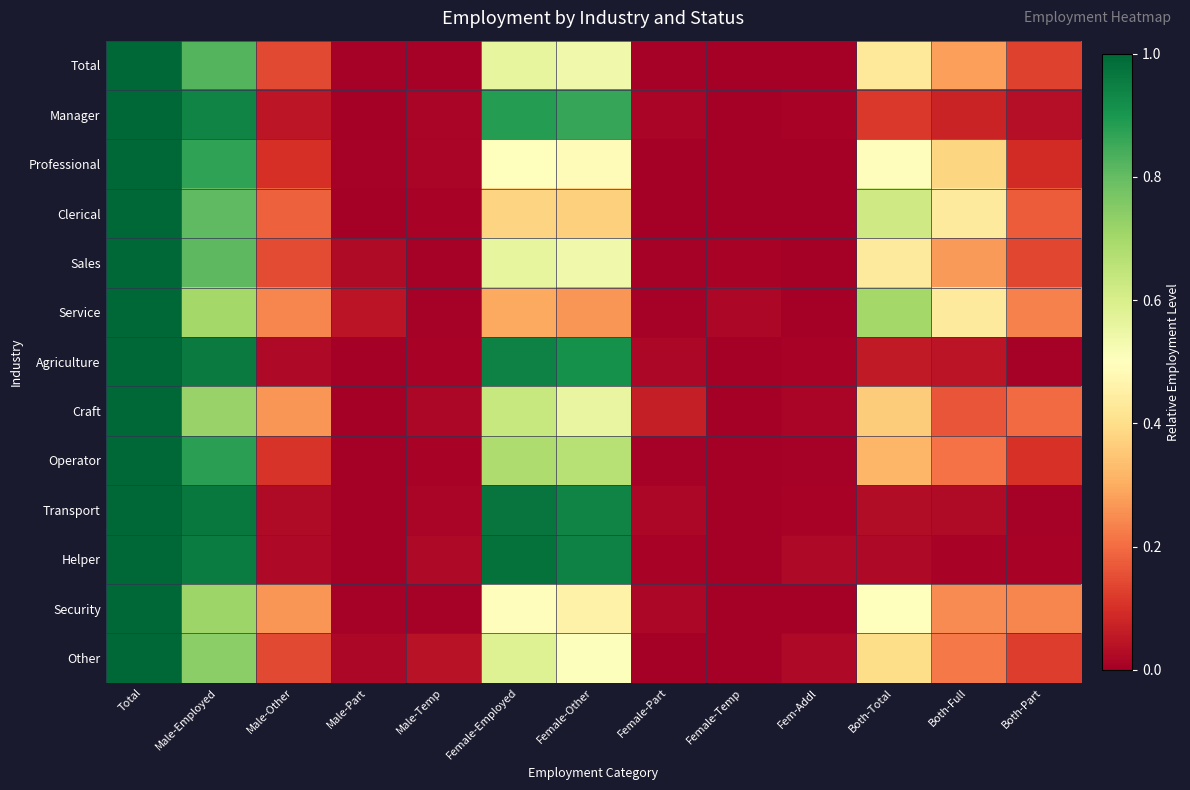

Reading left to right, list all the values displayed in this chart.

Total: Total=1.0	Male-Employed=0.8	Male-Other=0.1	Male-Part=0.0	Male-Temp=0.0	Female-Employed=0.6	Female-Other=0.5	Female-Part=0.0	Female-Temp=0.0	Fem-Addl=0.0	Both-Total=0.4	Both-Full=0.3	Both-Part=0.1
Manager: Total=1.0	Male-Employed=0.9	Male-Other=0.0	Male-Part=0.0	Male-Temp=0.0	Female-Employed=0.9	Female-Other=0.9	Female-Part=0.0	Female-Temp=0.0	Fem-Addl=0.0	Both-Total=0.1	Both-Full=0.1	Both-Part=0.0
Professional: Total=1.0	Male-Employed=0.9	Male-Other=0.1	Male-Part=0.0	Male-Temp=0.0	Female-Employed=0.5	Female-Other=0.5	Female-Part=0.0	Female-Temp=0.0	Fem-Addl=0.0	Both-Total=0.5	Both-Full=0.4	Both-Part=0.1
Clerical: Total=1.0	Male-Employed=0.8	Male-Other=0.2	Male-Part=0.0	Male-Temp=0.0	Female-Employed=0.4	Female-Other=0.4	Female-Part=0.0	Female-Temp=0.0	Fem-Addl=0.0	Both-Total=0.6	Both-Full=0.4	Both-Part=0.2
Sales: Total=1.0	Male-Employed=0.8	Male-Other=0.1	Male-Part=0.0	Male-Temp=0.0	Female-Employed=0.6	Female-Other=0.5	Female-Part=0.0	Female-Temp=0.0	Fem-Addl=0.0	Both-Total=0.4	Both-Full=0.3	Both-Part=0.1
Service: Total=1.0	Male-Employed=0.7	Male-Other=0.2	Male-Part=0.0	Male-Temp=0.0	Female-Employed=0.3	Female-Other=0.3	Female-Part=0.0	Female-Temp=0.0	Fem-Addl=0.0	Both-Total=0.7	Both-Full=0.4	Both-Part=0.2
Agriculture: Total=1.0	Male-Employed=1.0	Male-Other=0.0	Male-Part=0.0	Male-Temp=0.0	Female-Employed=0.9	Female-Other=0.9	Female-Part=0.0	Female-Temp=0.0	Fem-Addl=0.0	Both-Total=0.1	Both-Full=0.0	Both-Part=0.0
Craft: Total=1.0	Male-Employed=0.7	Male-Other=0.3	Male-Part=0.0	Male-Temp=0.0	Female-Employed=0.6	Female-Other=0.6	Female-Part=0.1	Female-Temp=0.0	Fem-Addl=0.0	Both-Total=0.4	Both-Full=0.2	Both-Part=0.2
Operator: Total=1.0	Male-Employed=0.9	Male-Other=0.1	Male-Part=0.0	Male-Temp=0.0	Female-Employed=0.7	Female-Other=0.7	Female-Part=0.0	Female-Temp=0.0	Fem-Addl=0.0	Both-Total=0.3	Both-Full=0.2	Both-Part=0.1
Transport: Total=1.0	Male-Employed=1.0	Male-Other=0.0	Male-Part=0.0	Male-Temp=0.0	Female-Employed=1.0	Female-Other=0.9	Female-Part=0.0	Female-Temp=0.0	Fem-Addl=0.0	Both-Total=0.0	Both-Full=0.0	Both-Part=0.0
Helper: Total=1.0	Male-Employed=1.0	Male-Other=0.0	Male-Part=0.0	Male-Temp=0.0	Female-Employed=1.0	Female-Other=0.9	Female-Part=0.0	Female-Temp=0.0	Fem-Addl=0.0	Both-Total=0.0	Both-Full=0.0	Both-Part=0.0
Security: Total=1.0	Male-Employed=0.7	Male-Other=0.3	Male-Part=0.0	Male-Temp=0.0	Female-Employed=0.5	Female-Other=0.5	Female-Part=0.0	Female-Temp=0.0	Fem-Addl=0.0	Both-Total=0.5	Both-Full=0.2	Both-Part=0.2
Other: Total=1.0	Male-Employed=0.7	Male-Other=0.1	Male-Part=0.0	Male-Temp=0.0	Female-Employed=0.6	Female-Other=0.5	Female-Part=0.0	Female-Temp=0.0	Fem-Addl=0.0	Both-Total=0.4	Both-Full=0.2	Both-Part=0.1